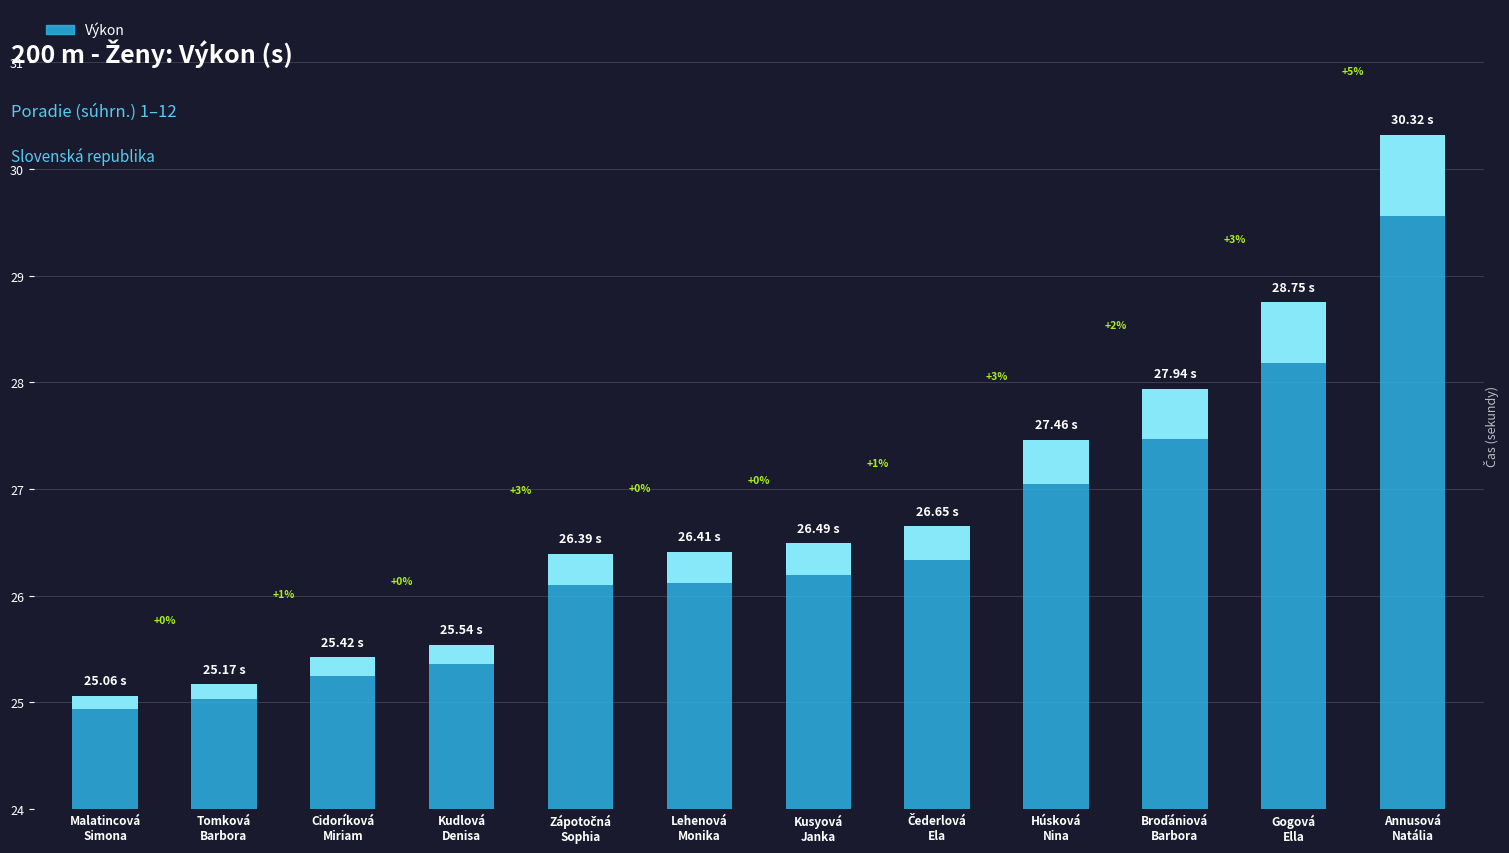

Reading right to left, list all the values displayed in this chart.

Annusová
Natália=30.3	Gogová
Ella=28.8	Broďániová
Barbora=27.9	Húsková
Nina=27.5	Čederlová
Ela=26.6	Kusyová
Janka=26.5	Lehenová
Monika=26.4	Zápotočná
Sophia=26.4	Kudlová
Denisa=25.5	Cidoríková
Miriam=25.4	Tomková
Barbora=25.2	Malatincová
Simona=25.1